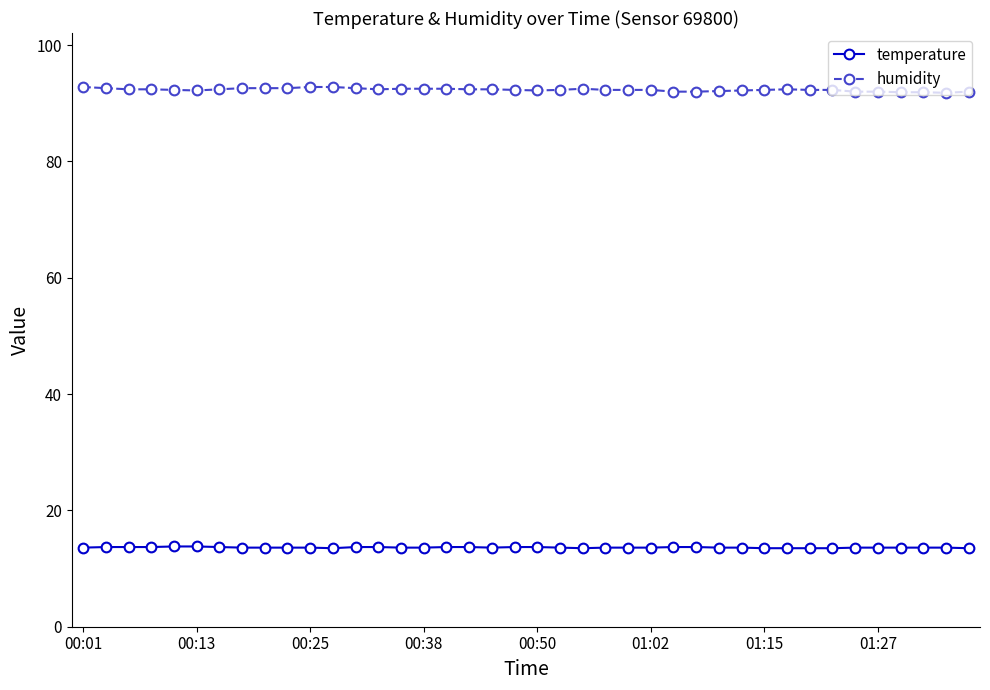

What is the minimum value shown in the chart?

13.5